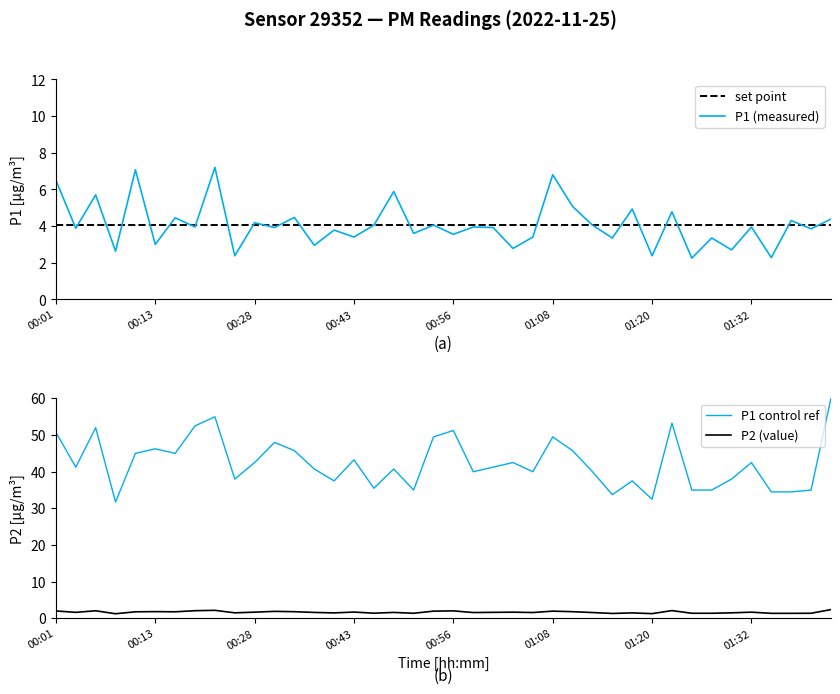

What is the difference between the maximum and minimum values in the P1 series?

5.0